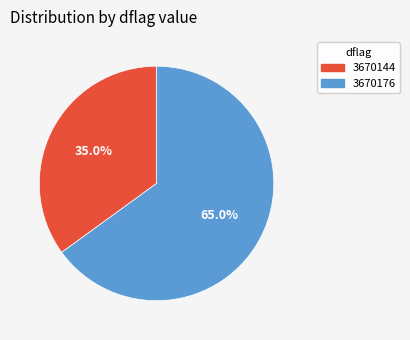

Which has a higher value, 3670144 or 3670176?

3670176